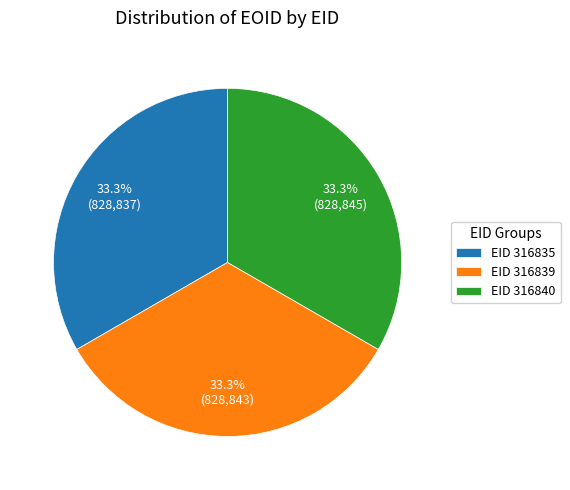

What is the ratio of the value at EID 316839 to the value at EID 316840?

1.0